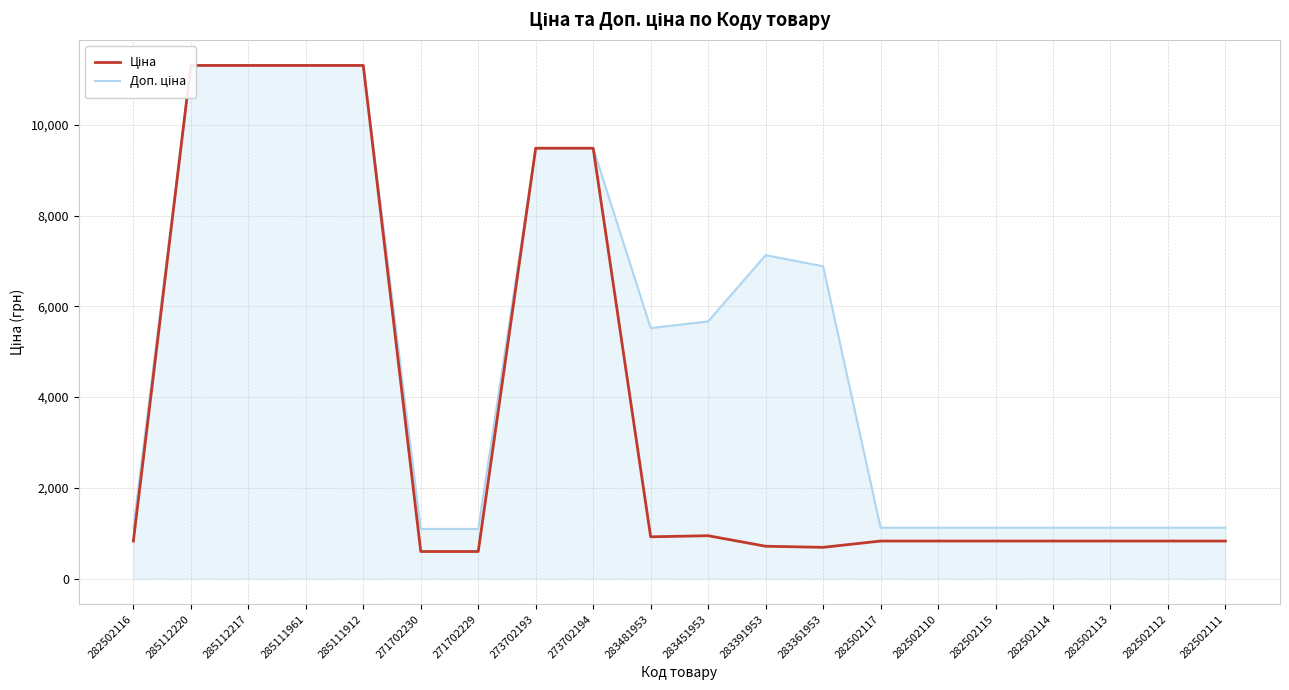

Is the value of Ціна at 282502116 greater than the value of Доп. ціна at 282502110?

No